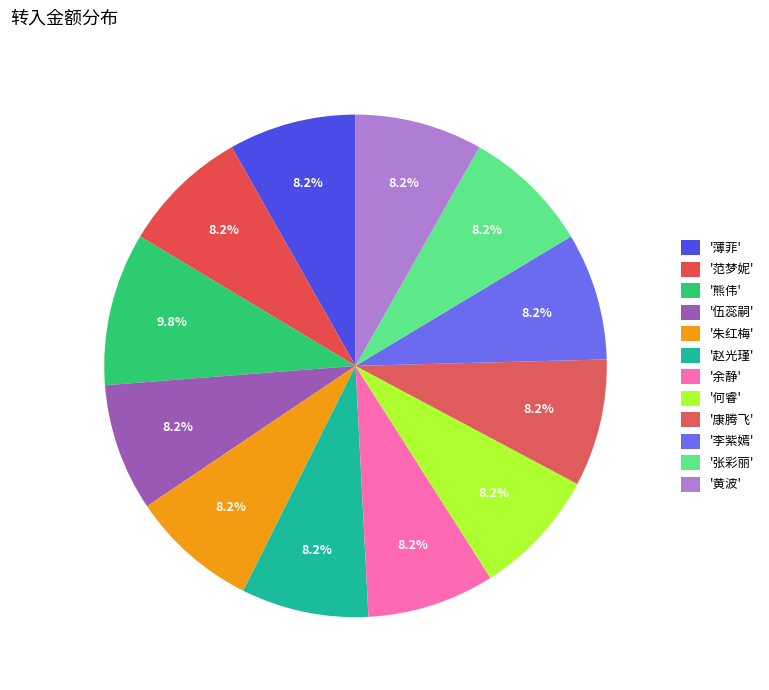

Which category has the smallest portion of the pie?

薄菲